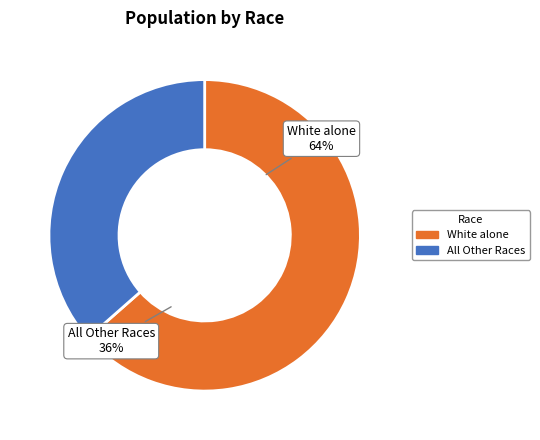

Does White alone account for over 50% of the chart?

Yes